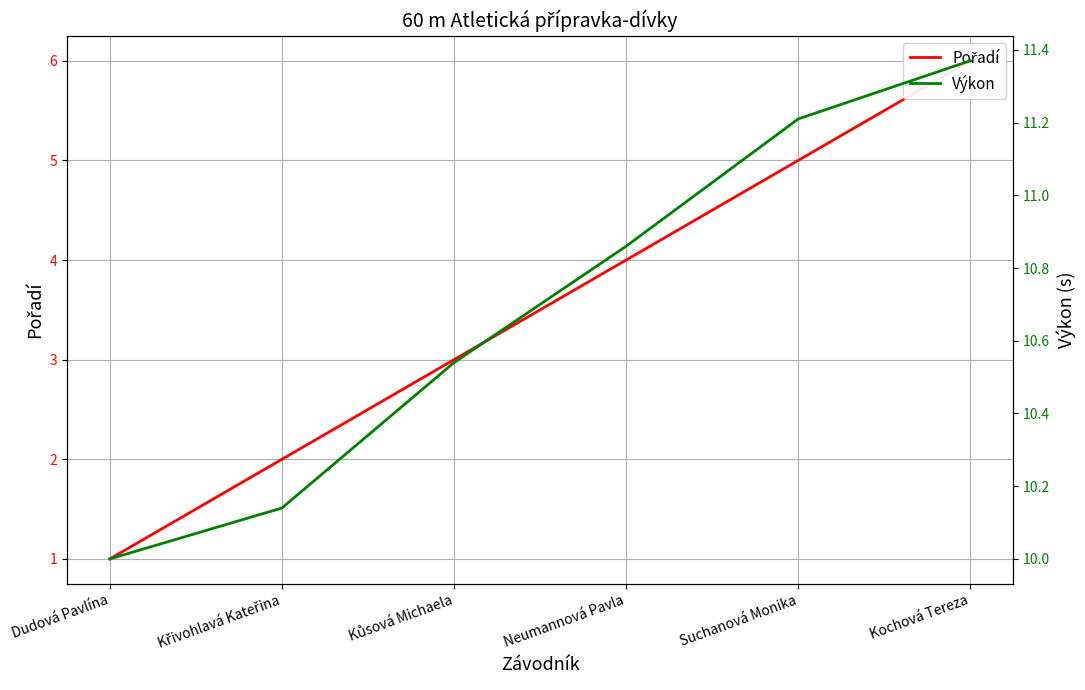

Reading left to right, list all the values displayed in this chart.

Pořadí: 1.0	2.0	3.0	4.0	5.0	6.0
Výkon: 10.0	10.1	10.5	10.9	11.2	11.4